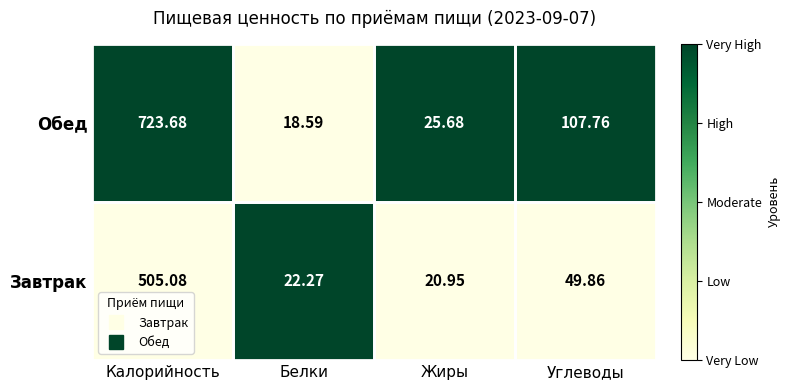

How many series are shown in this chart?

2